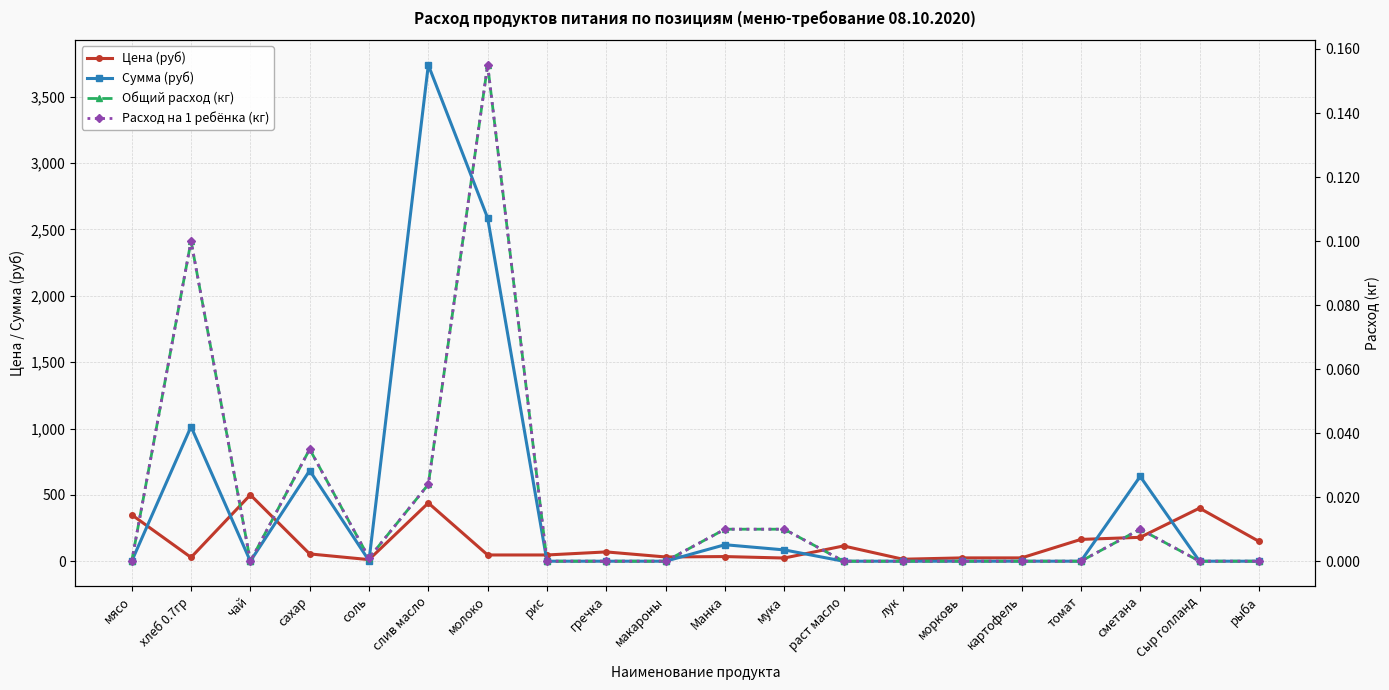

What is the difference between the highest and lowest values at Манка?

124.2